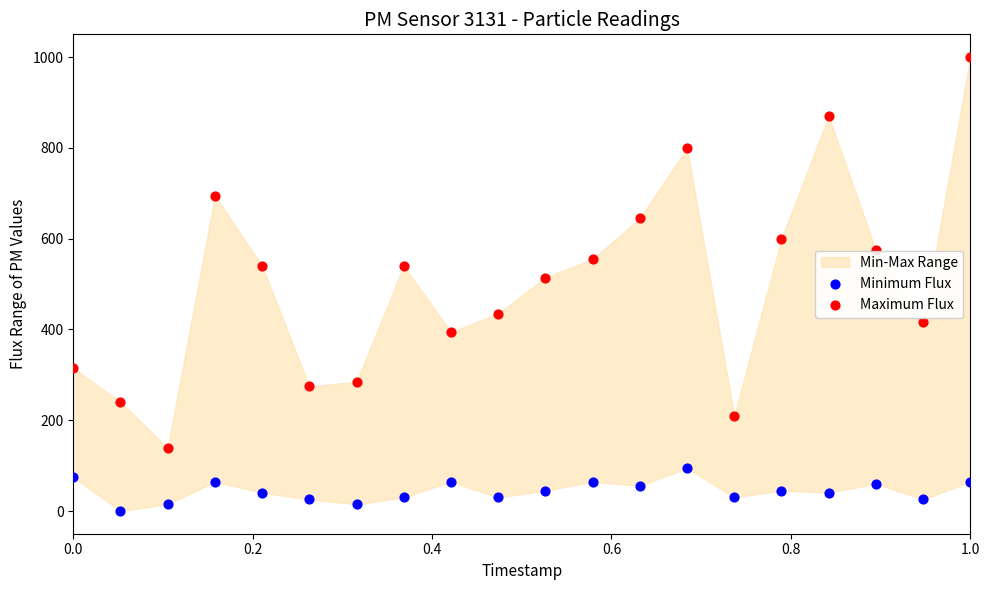

Across all series, what Y value is closest to 500?

514.2